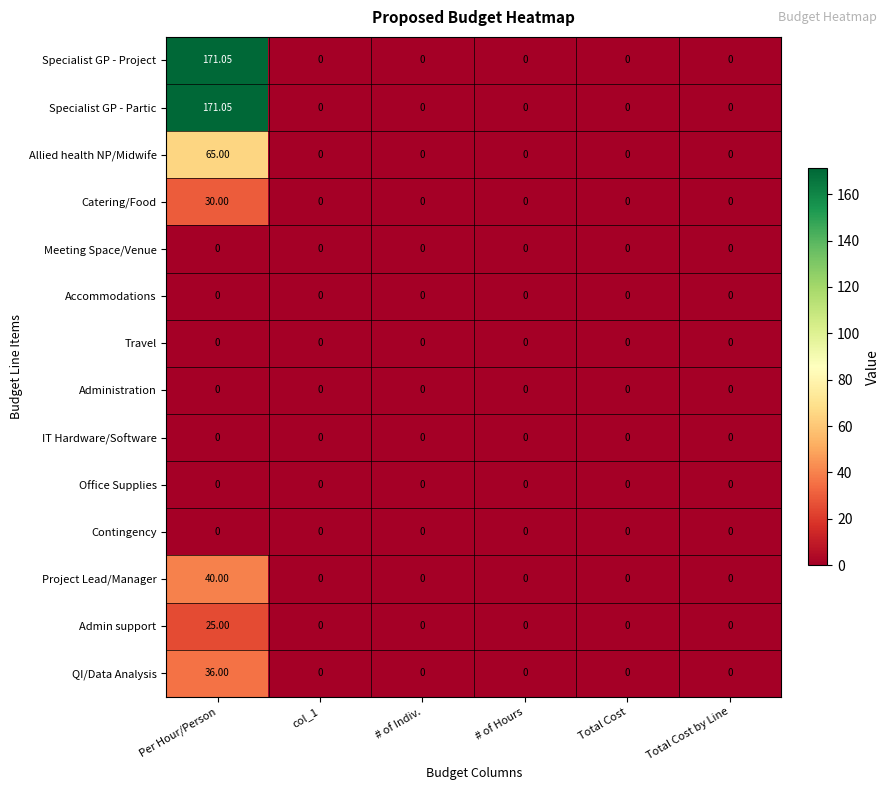

Which category has the highest value across all series?

Per Hour/Person